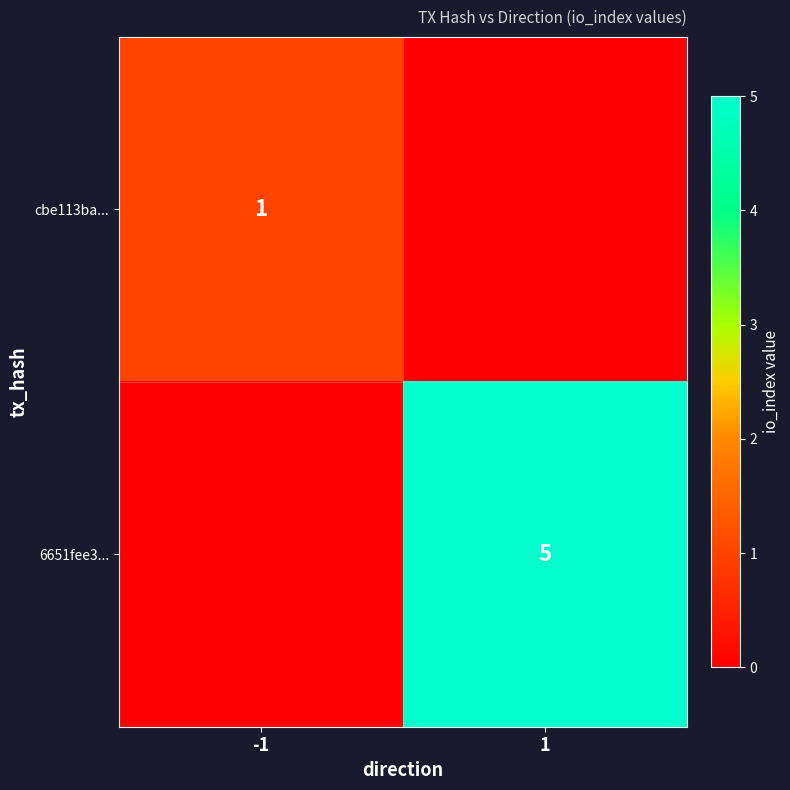

True or false: 6651fee3... has a value of 5 at 1.

True